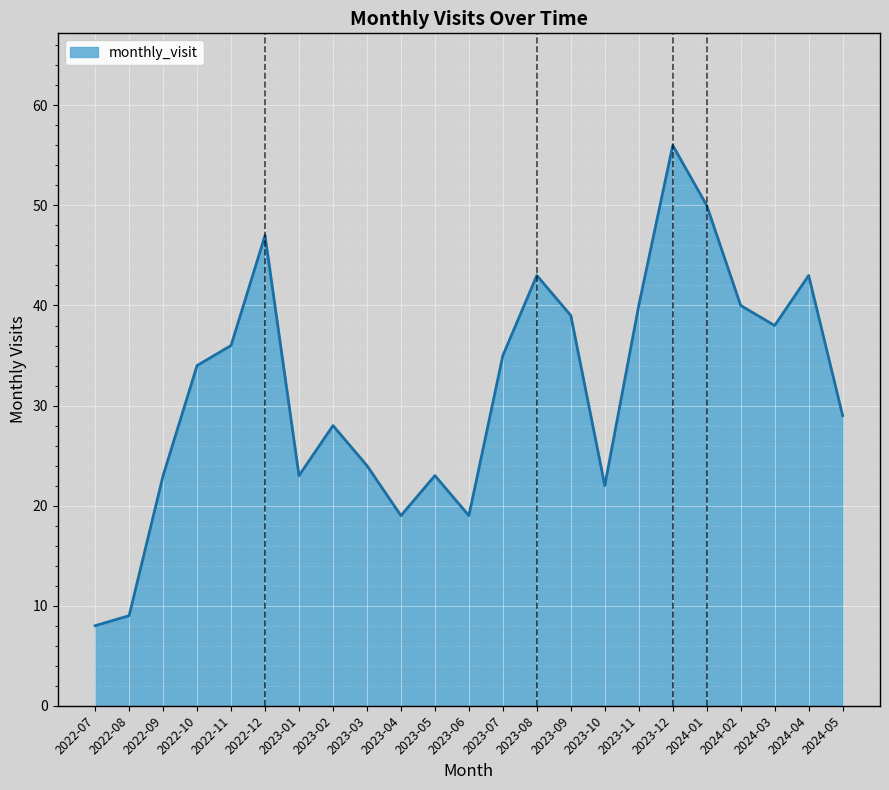

At which category does the chart reach its peak across all series?

2023-12